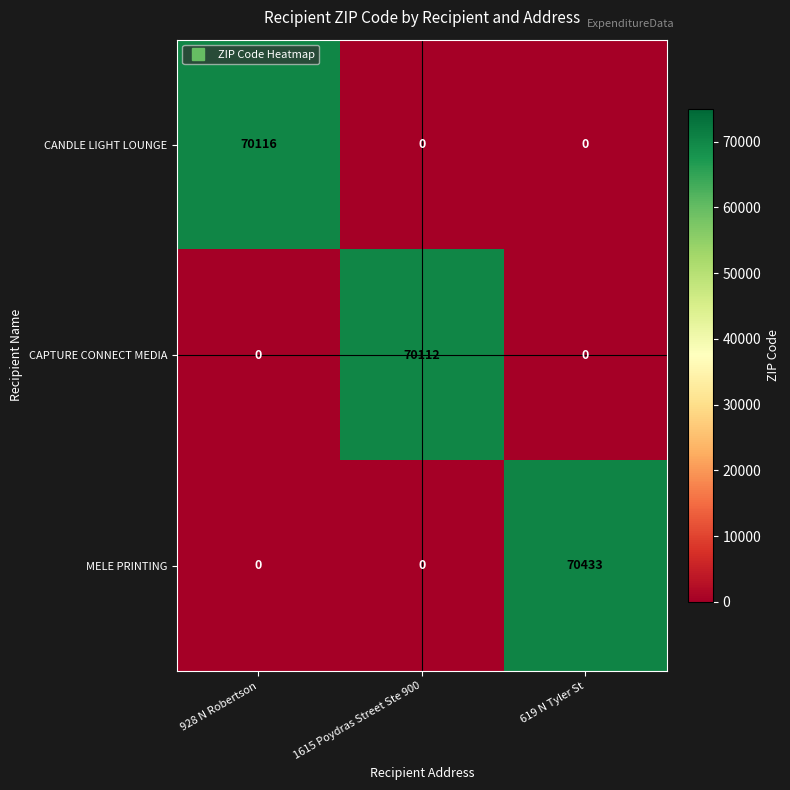

List the series in order of their peak value, highest first.

MELE PRINTING, CANDLE LIGHT LOUNGE, CAPTURE CONNECT MEDIA